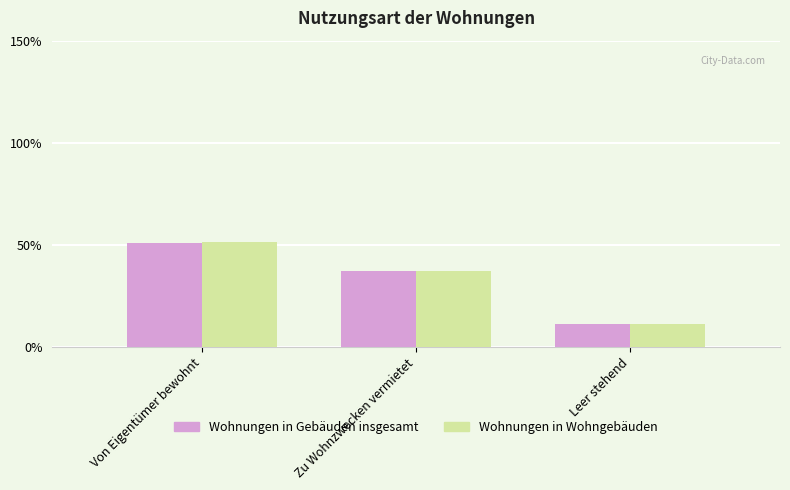

Are the bars grouped side by side (vs. stacked)?

Yes